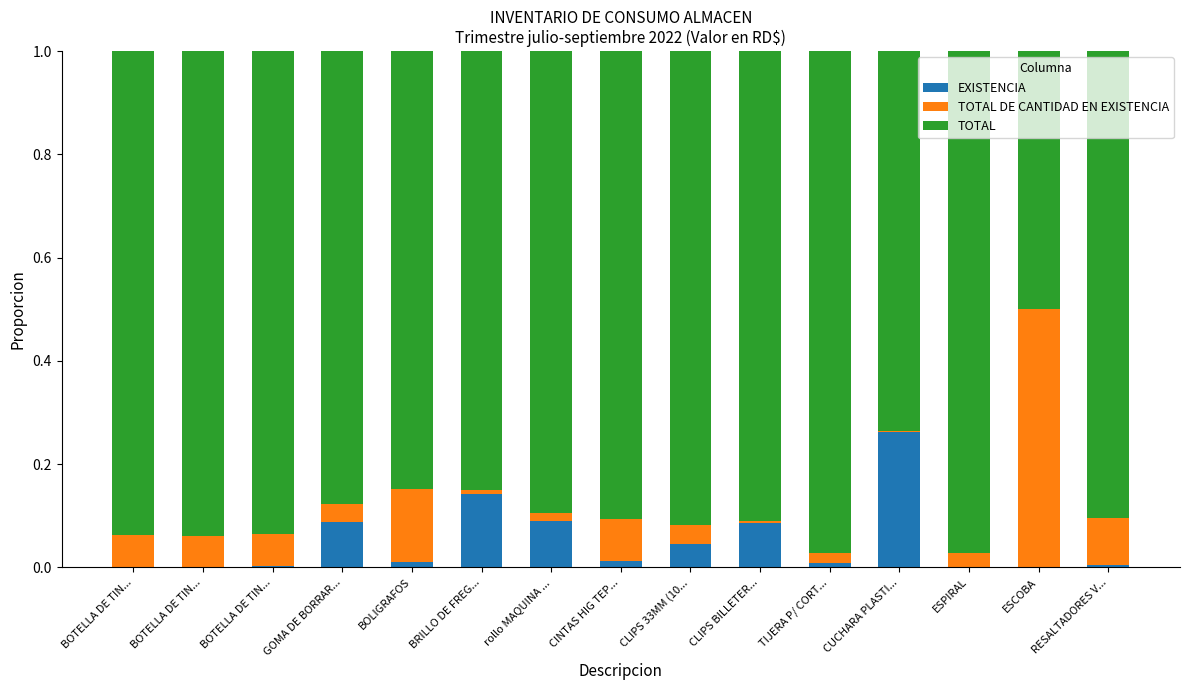

Read the TOTAL value at CLIPS BILLETER....

0.9